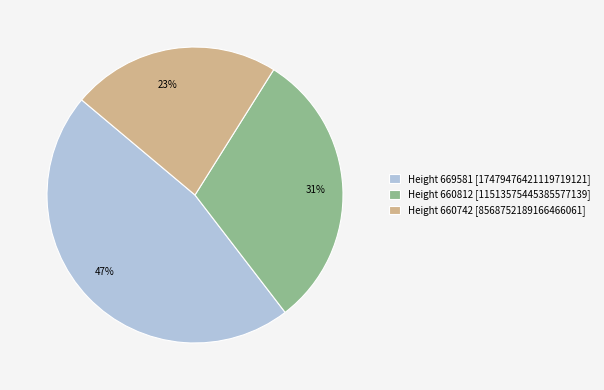

Do Height 669581 [17479476421119719121] and Height 660812 [11513575445385577139] together represent more than half of the pie?

Yes